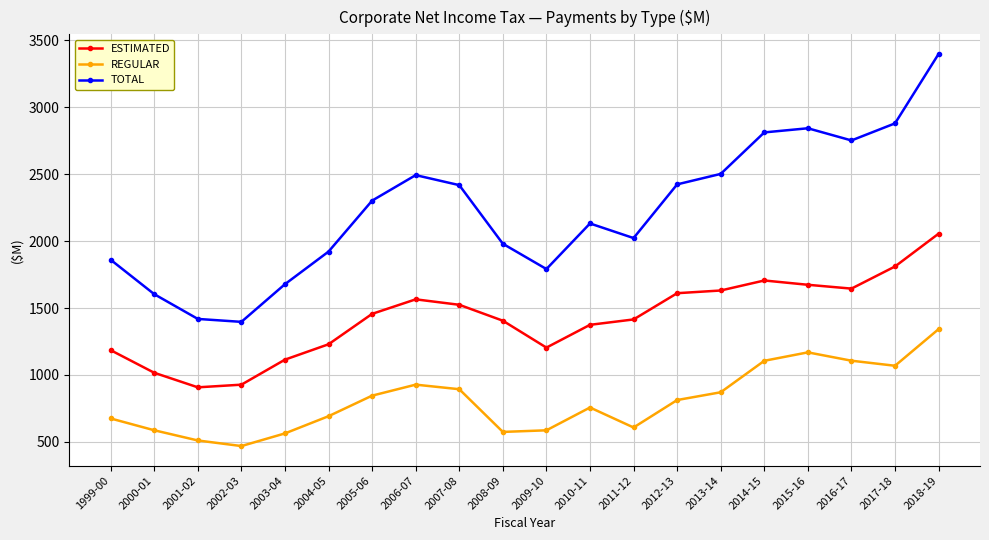

What is the approximate value of TOTAL at 2017-18?

2879.0